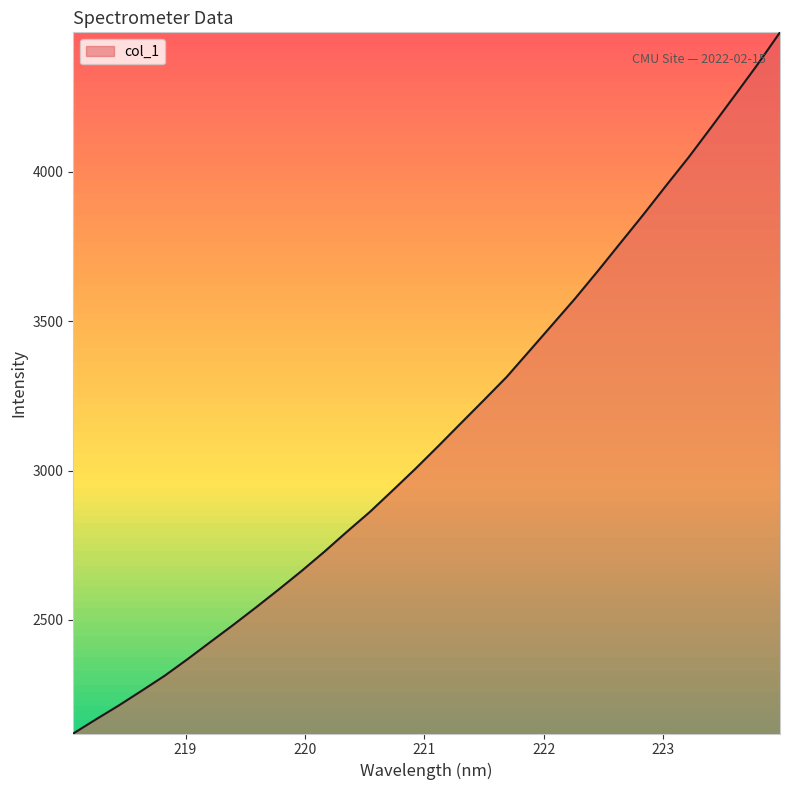

What is the difference between the maximum and minimum values?

2347.7